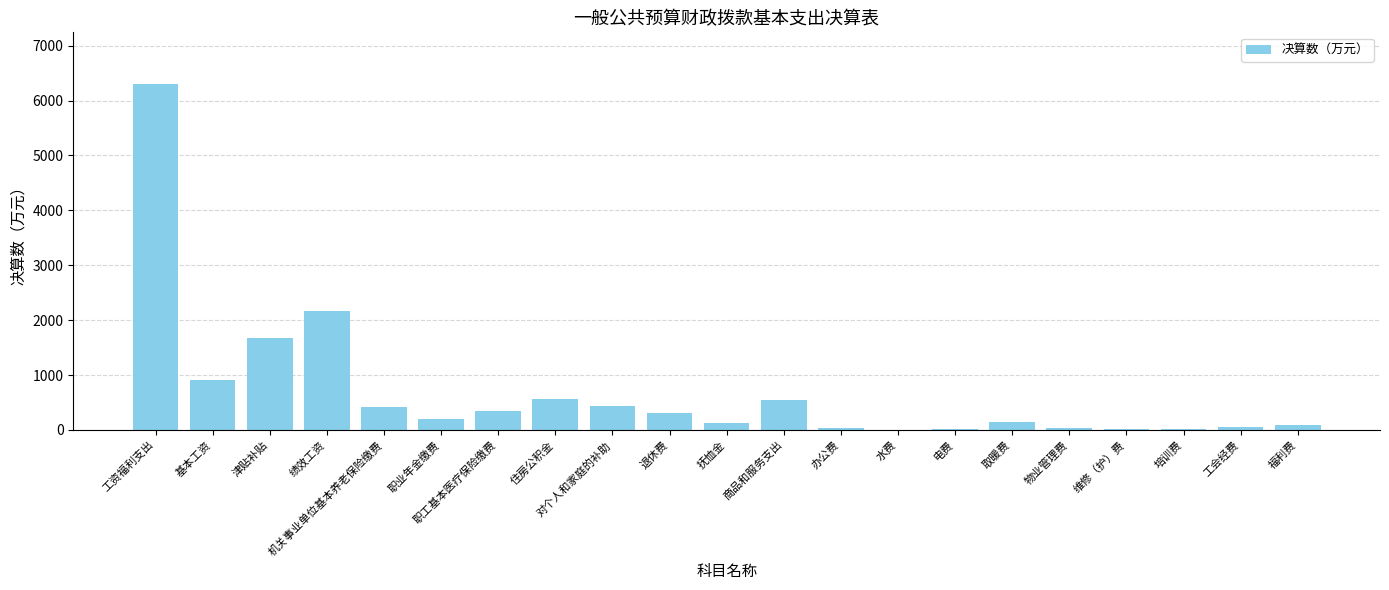

The value at 取暖费 is 151.2. True or false?

True